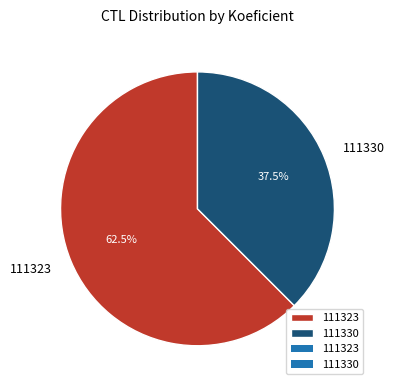

What is the ratio of the value at 111330 to the value at 111323?

0.6